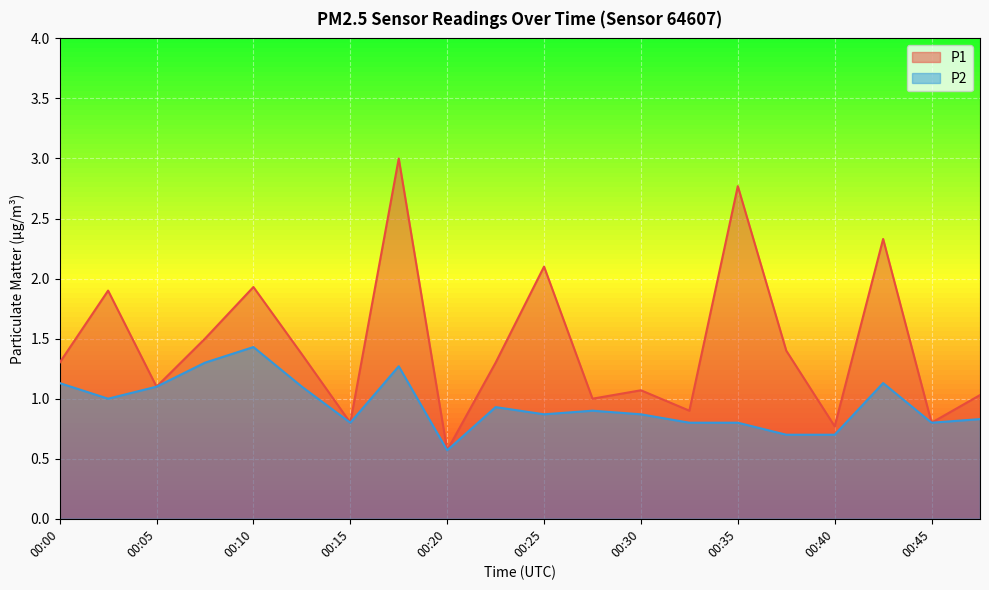

At which category does P2 reach its first local peak?

00:10